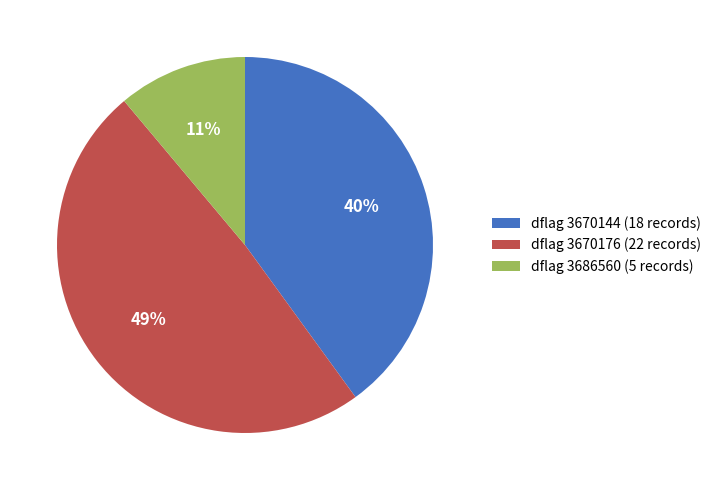

The dflag 3670144 (18 records) slice represents 33% of the pie. True or false?

False